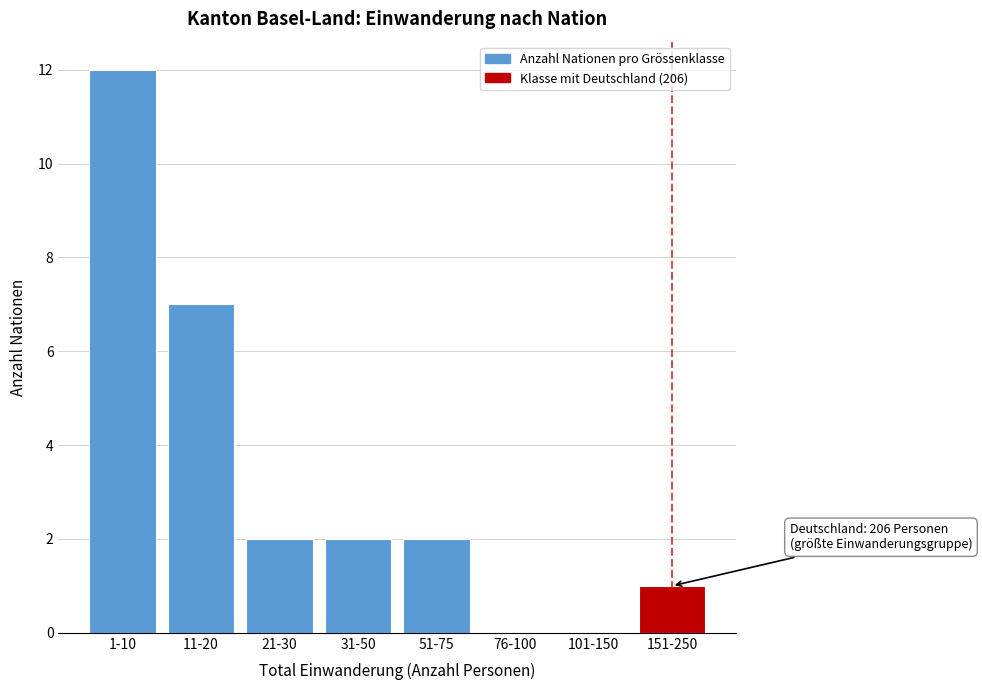

Reading left to right, list all the values displayed in this chart.

1-10=12	11-20=7	21-30=2	31-50=2	51-75=2	76-100=0	101-150=0	151-250=1